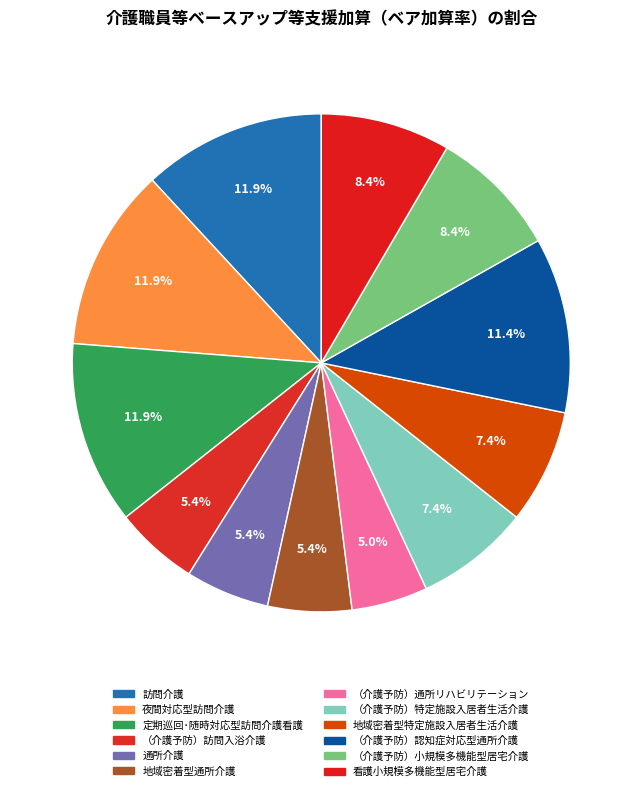

How many slices are in this pie chart?

12